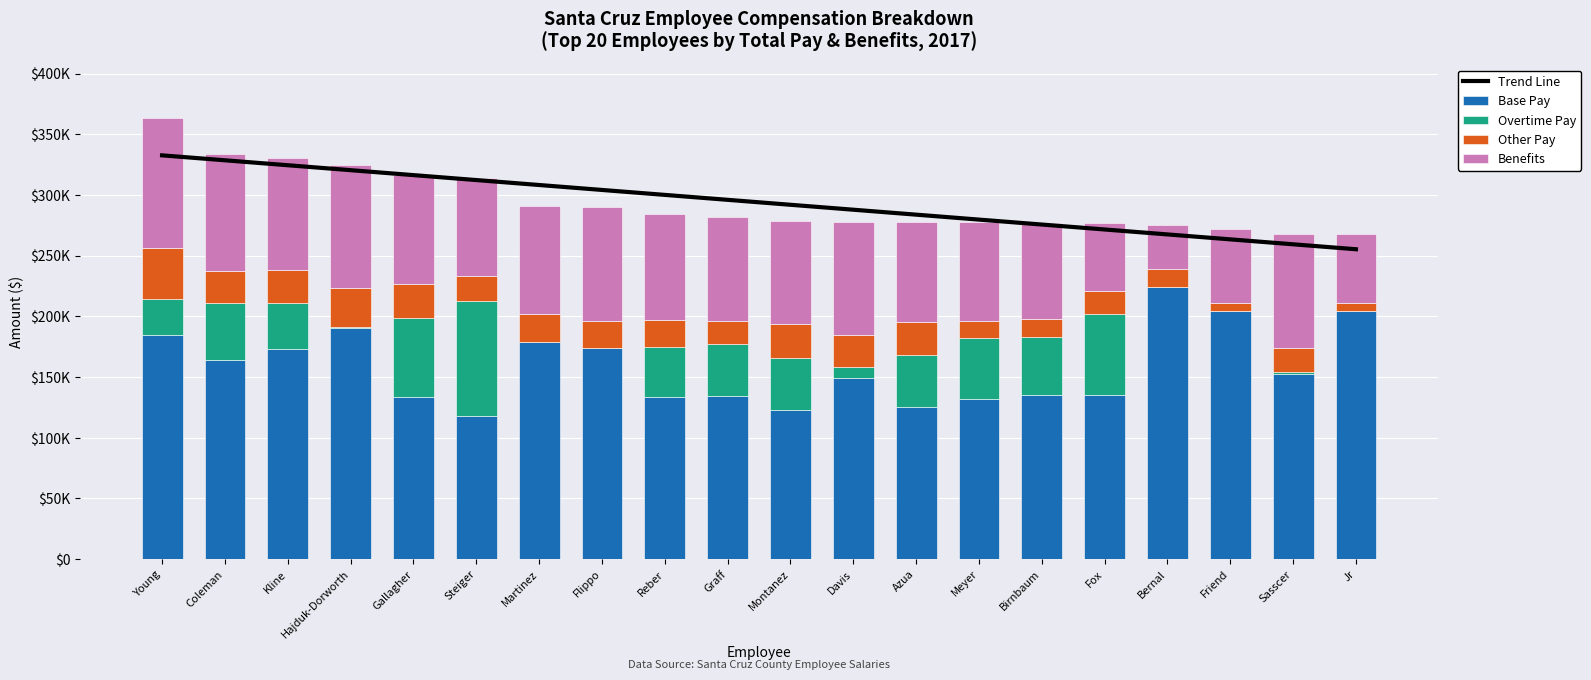

Is it true that Other Pay equals 29603.3 at Steiger?

False